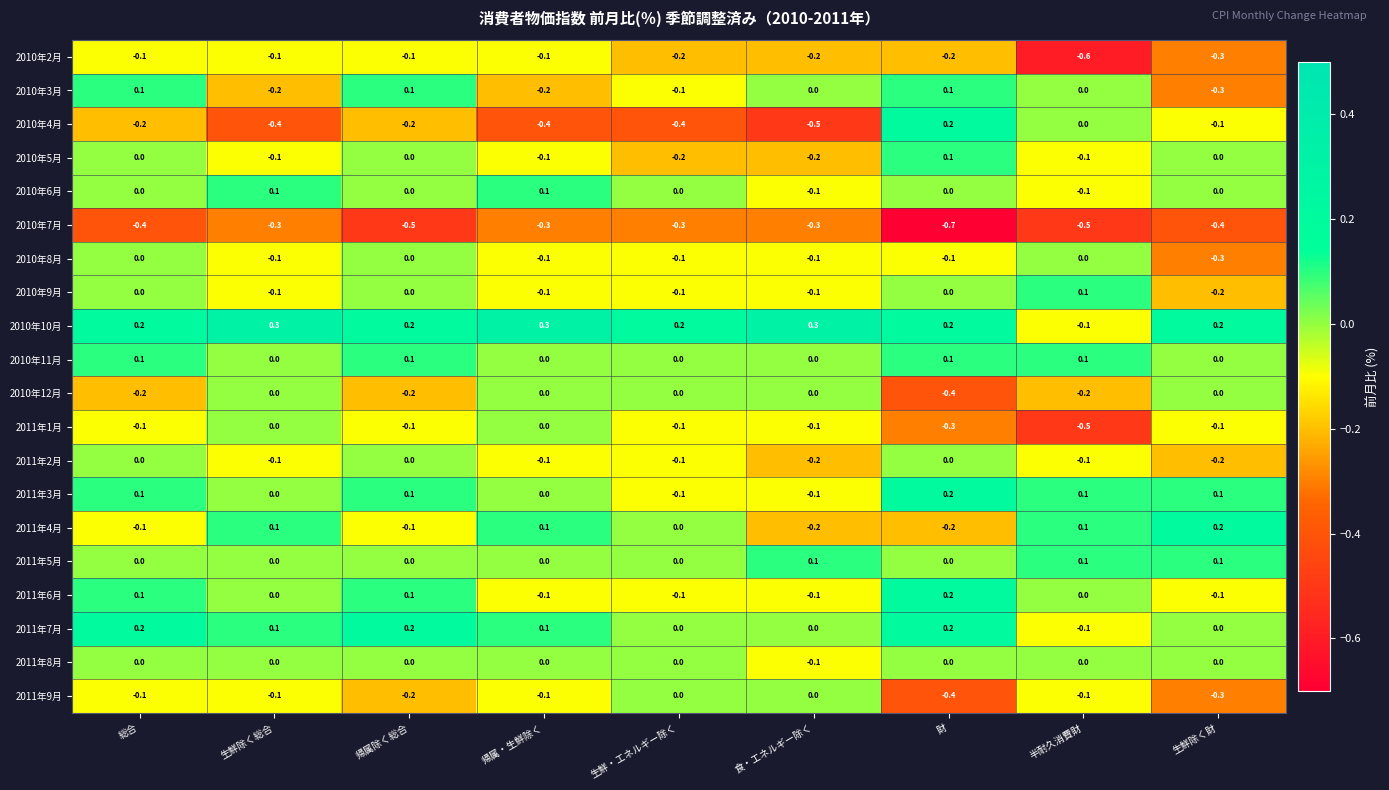

What is the difference between the highest and lowest values at 帰属・生鮮除く?

0.7